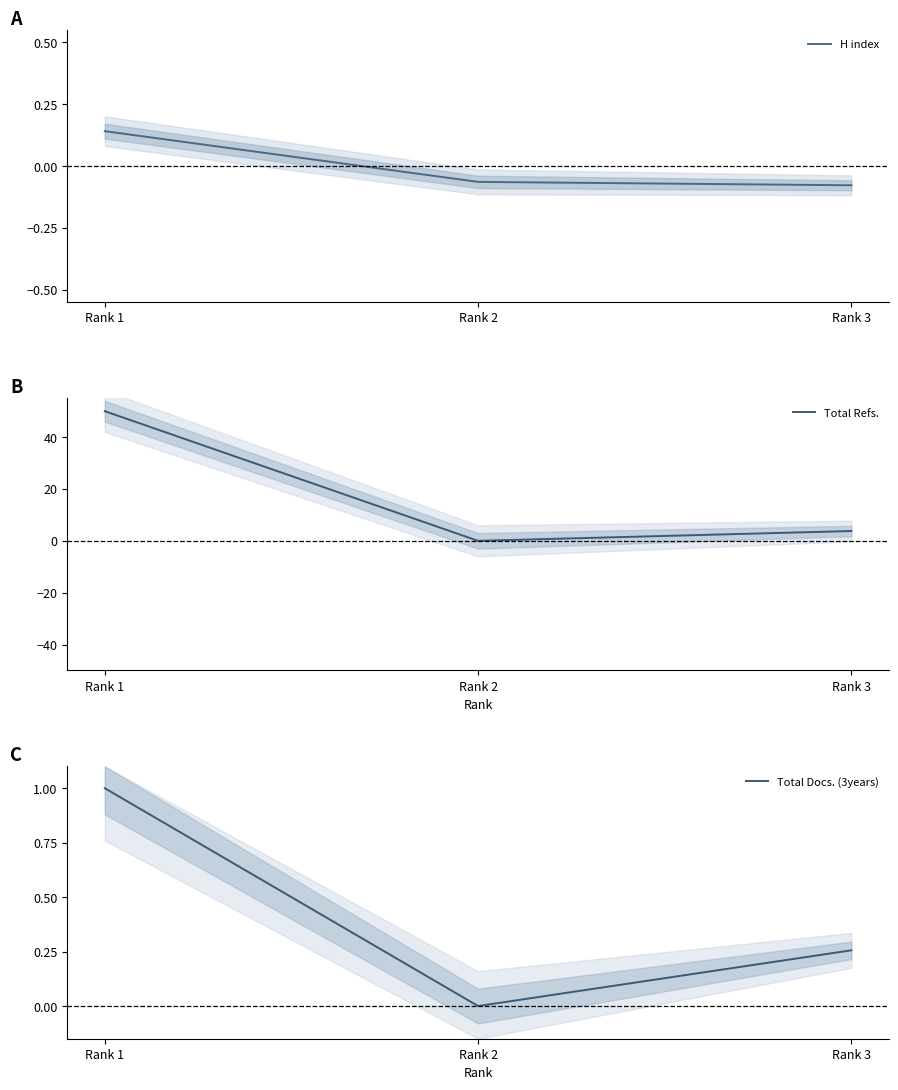

How many values in the Total Docs. (3years) series exceed 0?

2